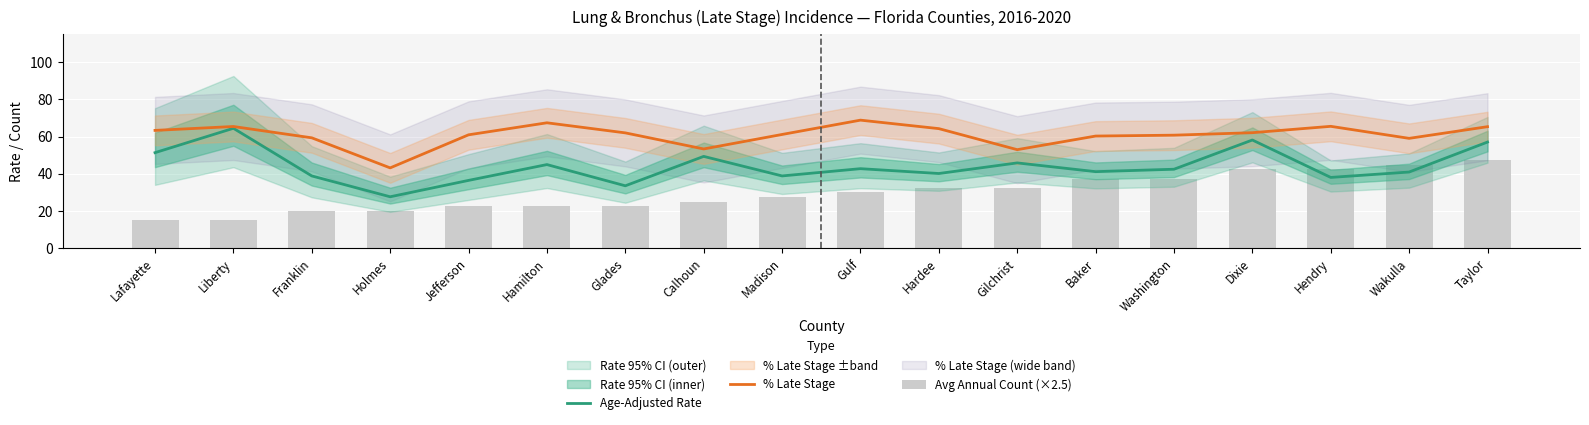

What is the label of the 3rd bar from the right?

Hendry